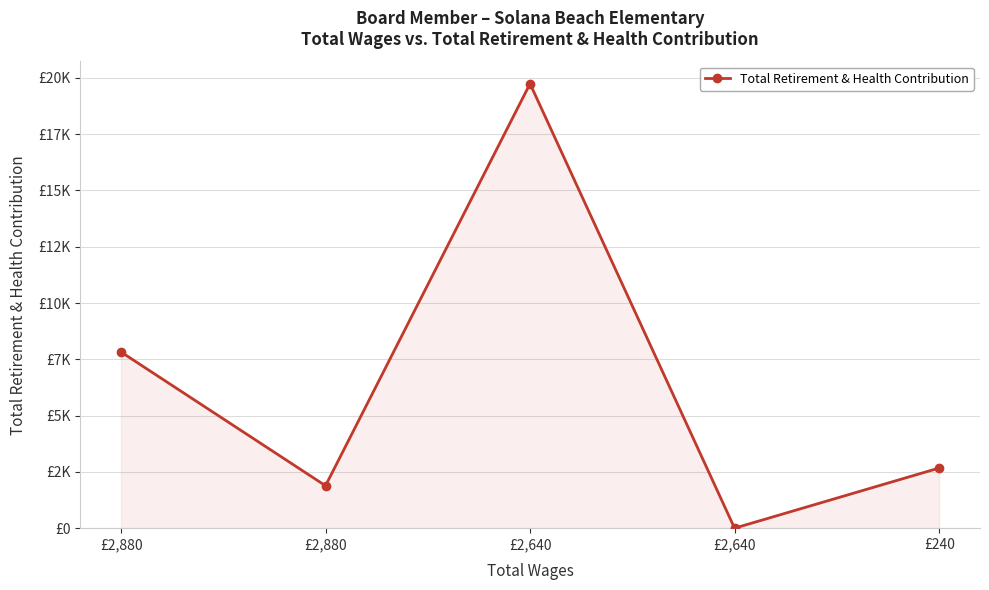

Is it true that the value at £2,640 is 19742?

True